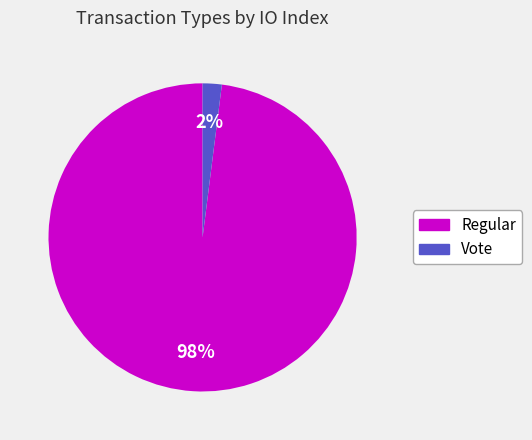

Between Vote and Regular, which is larger?

Regular